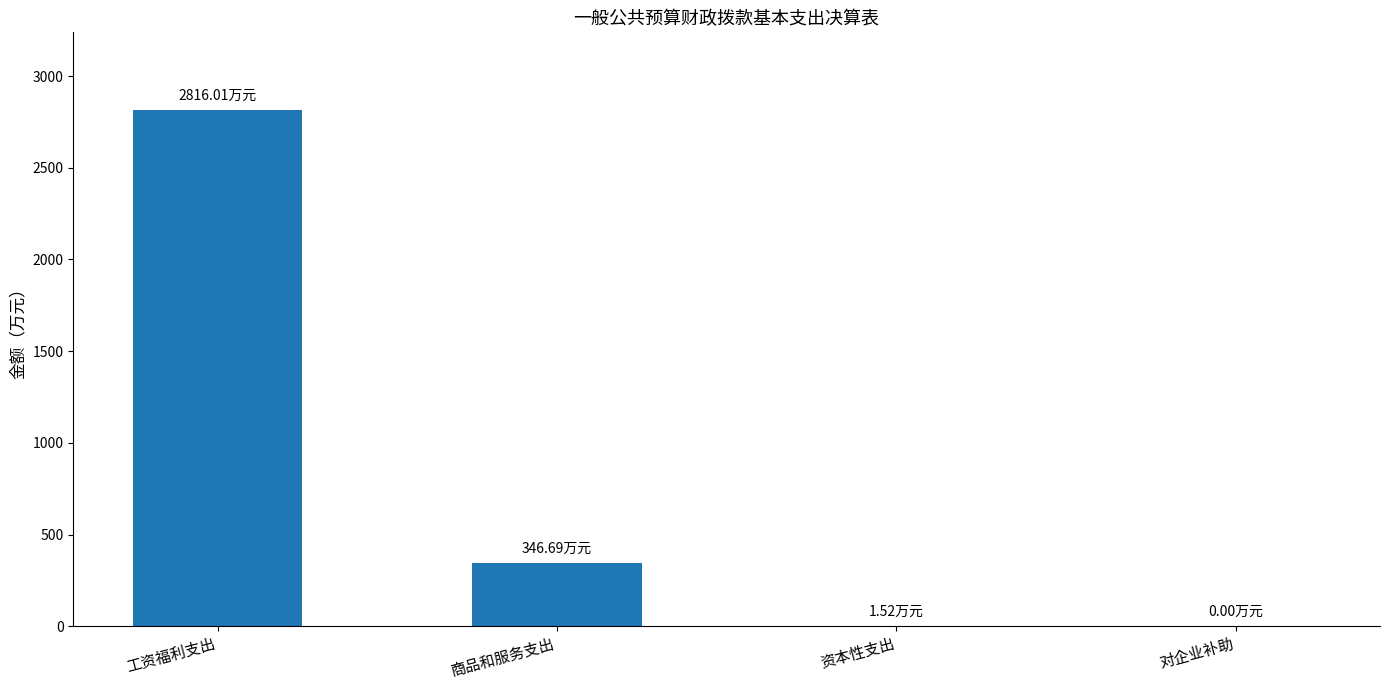

Where is the data nearest to the value 1408?

商品和服务支出